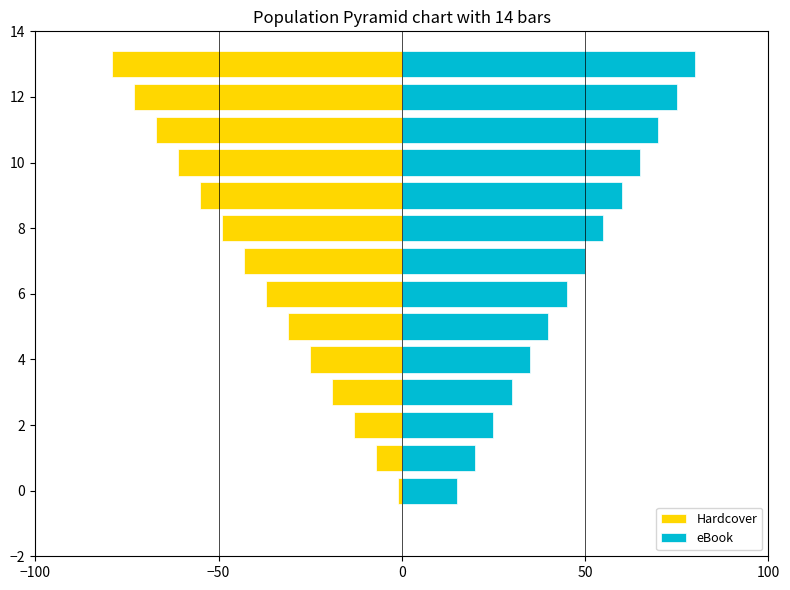

What is the total value across all series at 9?

5